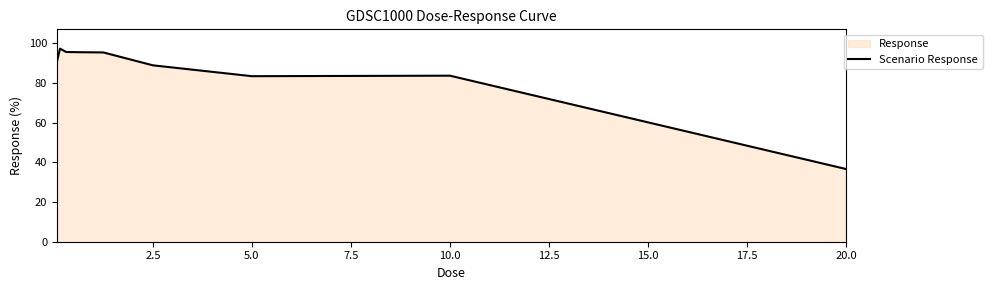

What is the sum of all values?

766.9